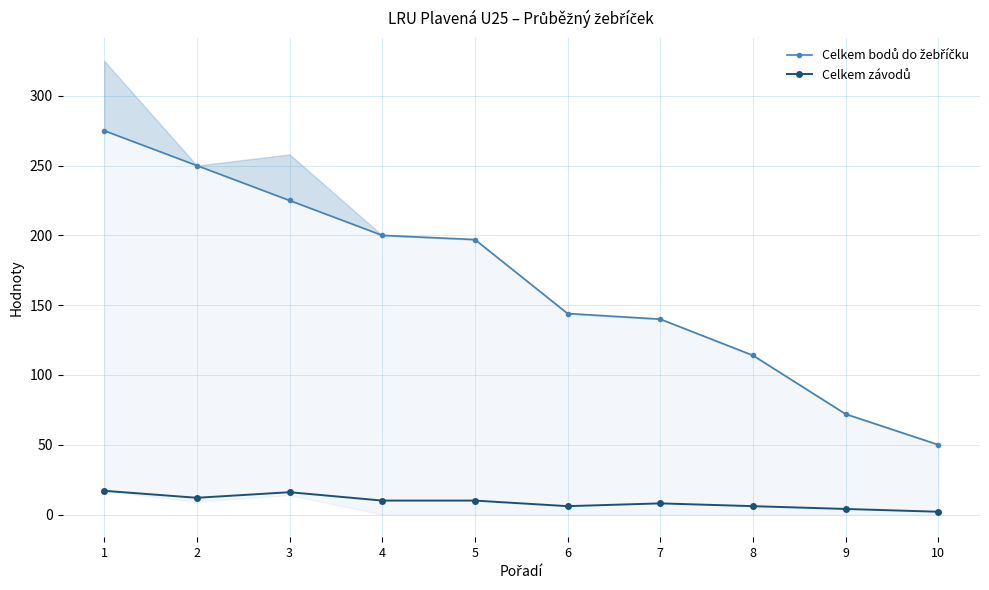

True or false: Celkem závodů and Celkem bodů do žebříčku cross at least once.

False